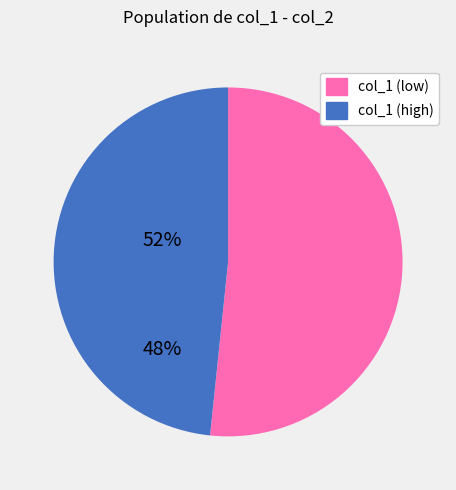

Is there a majority slice in this chart?

Yes